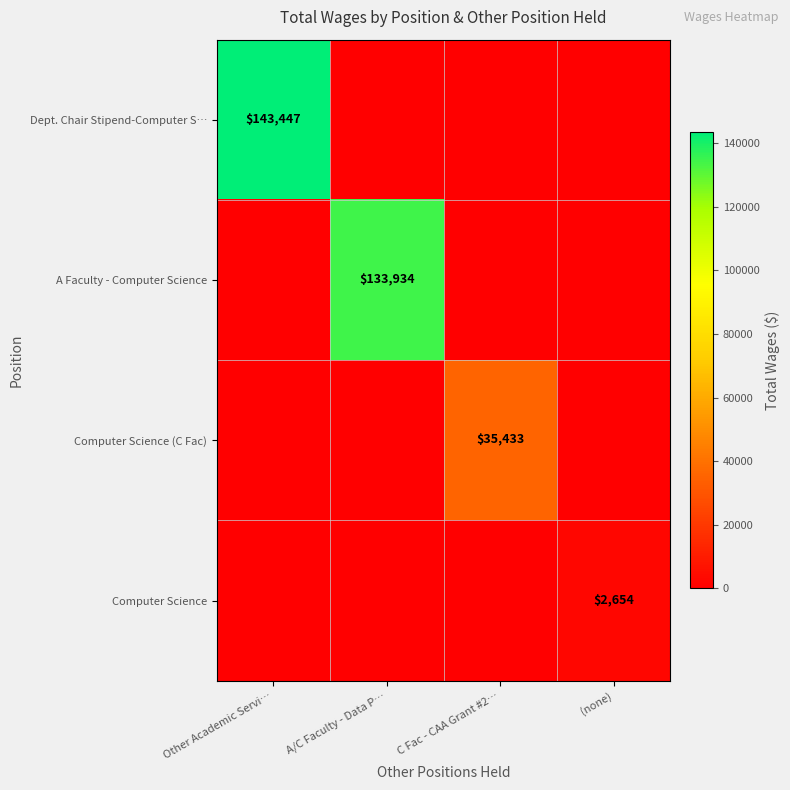

The value of Computer Science at (none) is 2654. True or false?

True